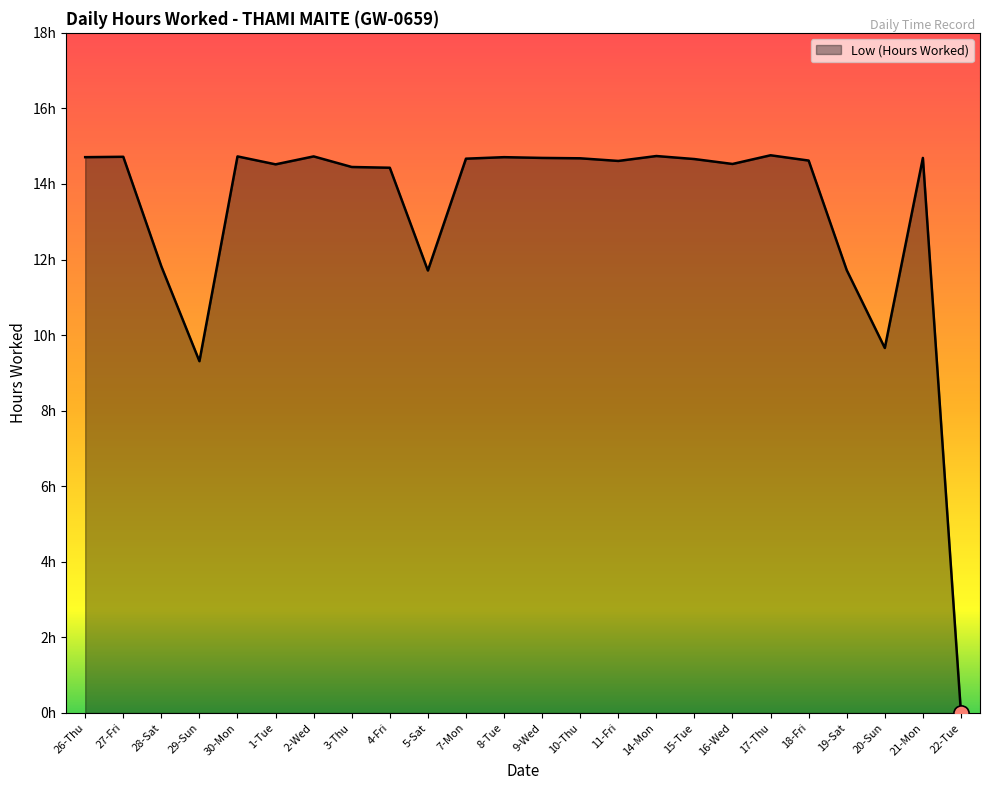

Does the chart have visible grid lines?

No